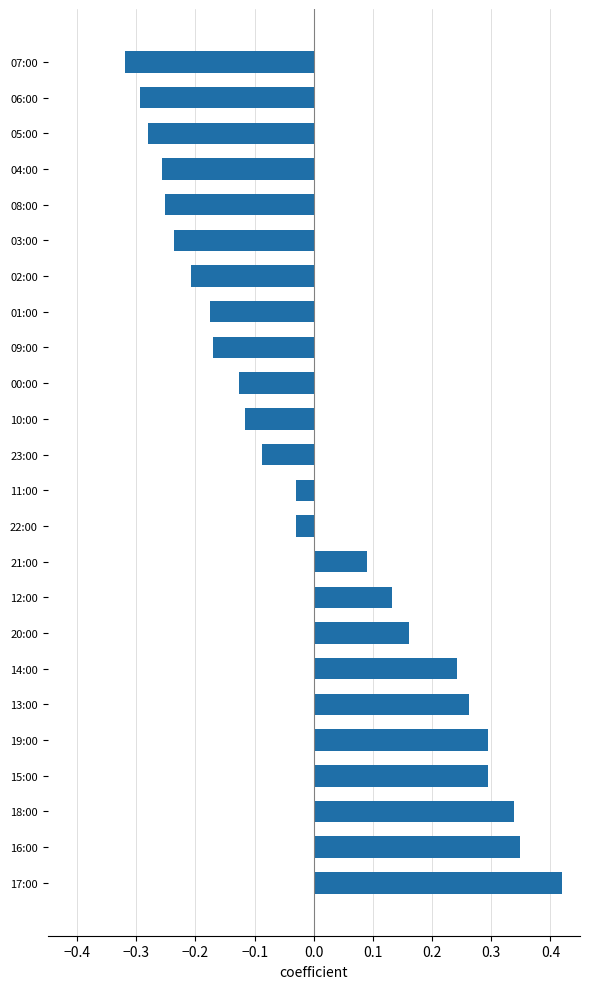

The chart shows a value of -0.6 at 07:00. True or false?

False